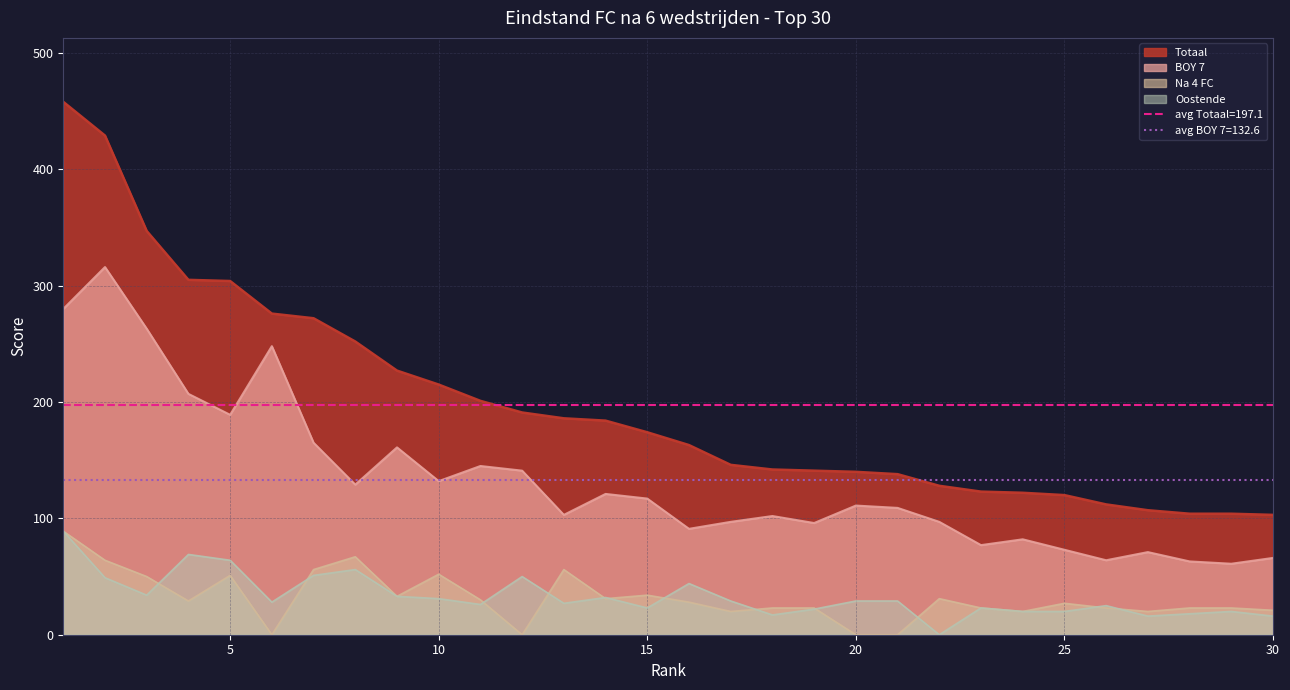

Rank the series by their maximum value, from highest to lowest.

Totaal, BOY 7, Na 4 FC, Oostende